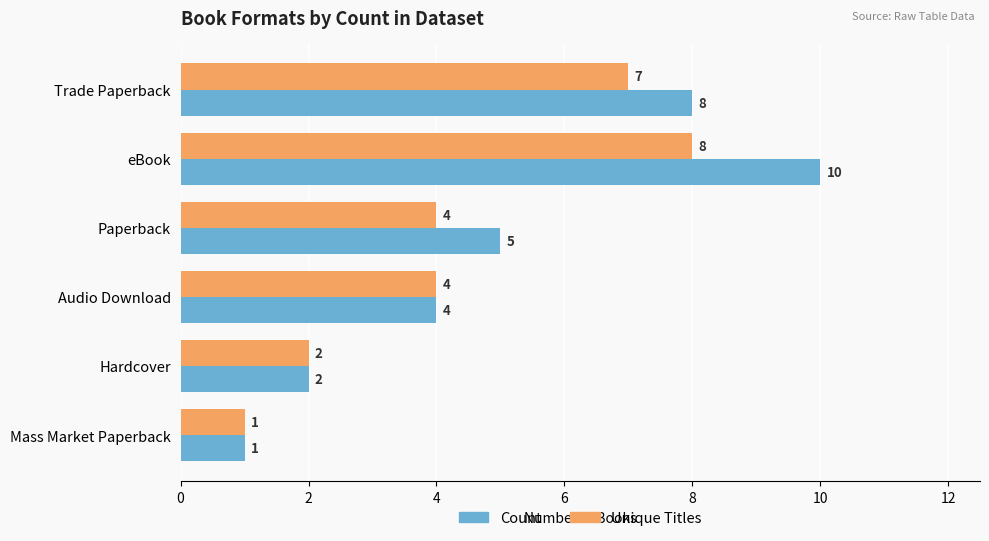

The Unique Titles series shows 13 at eBook. True or false?

False